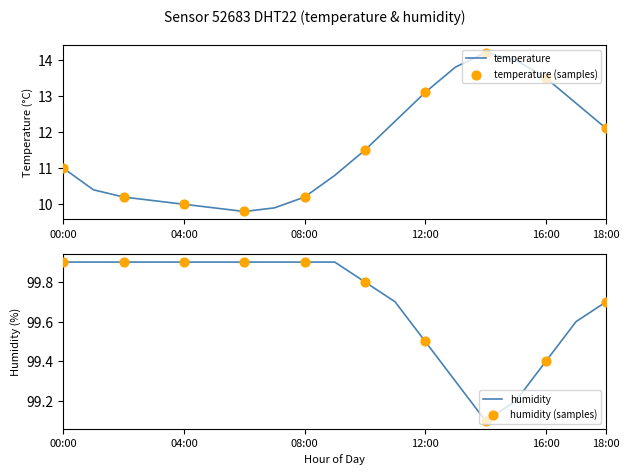

At which category is the sum across all series the highest?

14:00